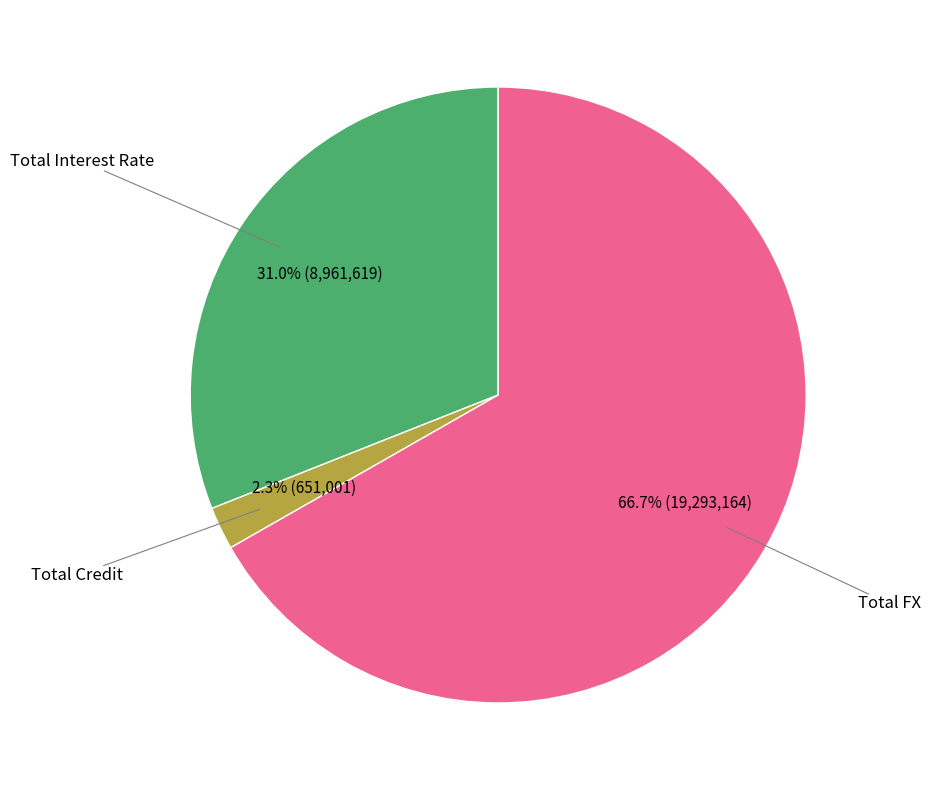

To the nearest percent, what percentage of the pie is Total FX?

67%